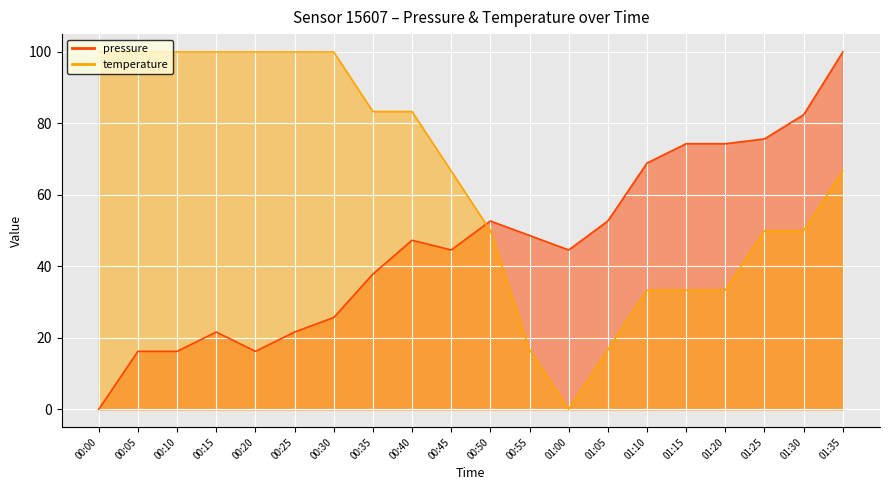

What is the highest value of the temperature series?

100.0